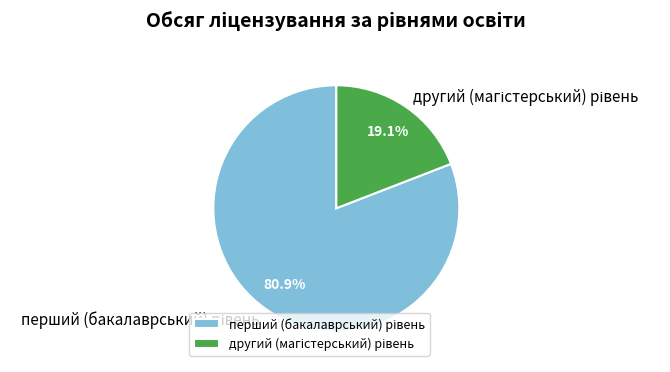

Does any single category account for the majority?

Yes